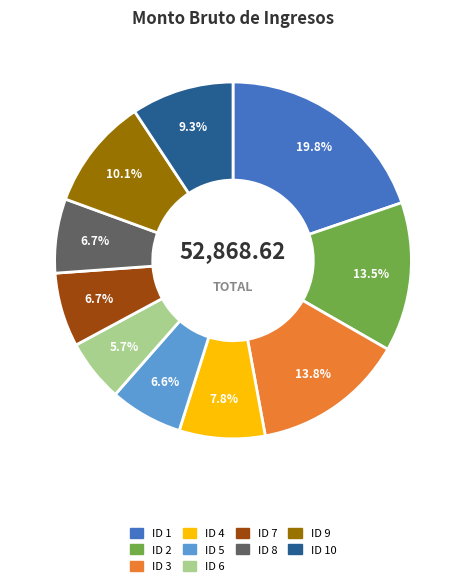

Which category has the smallest portion of the pie?

ID 6